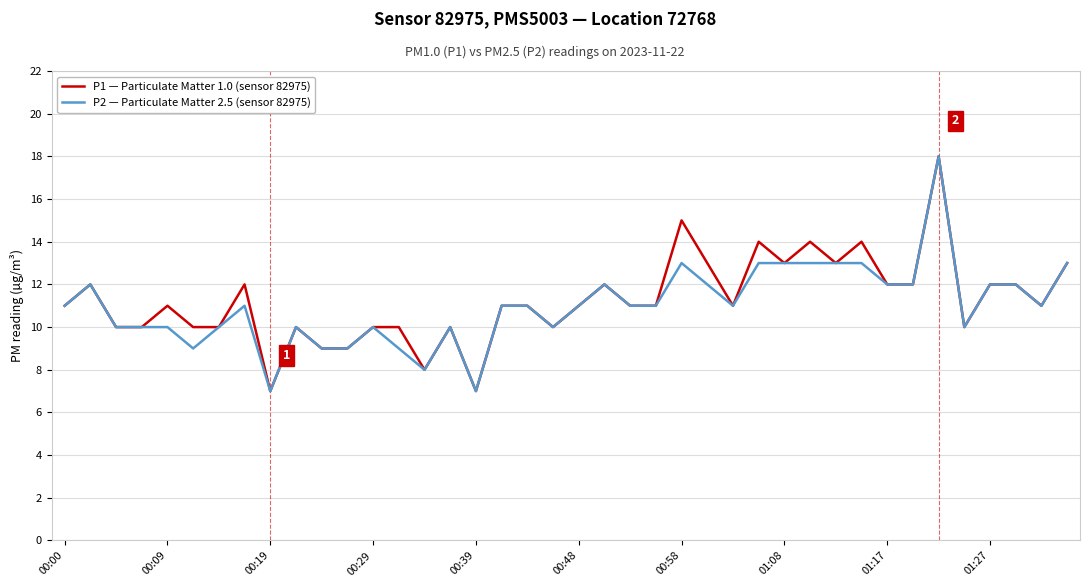

What is the greatest value displayed?

18